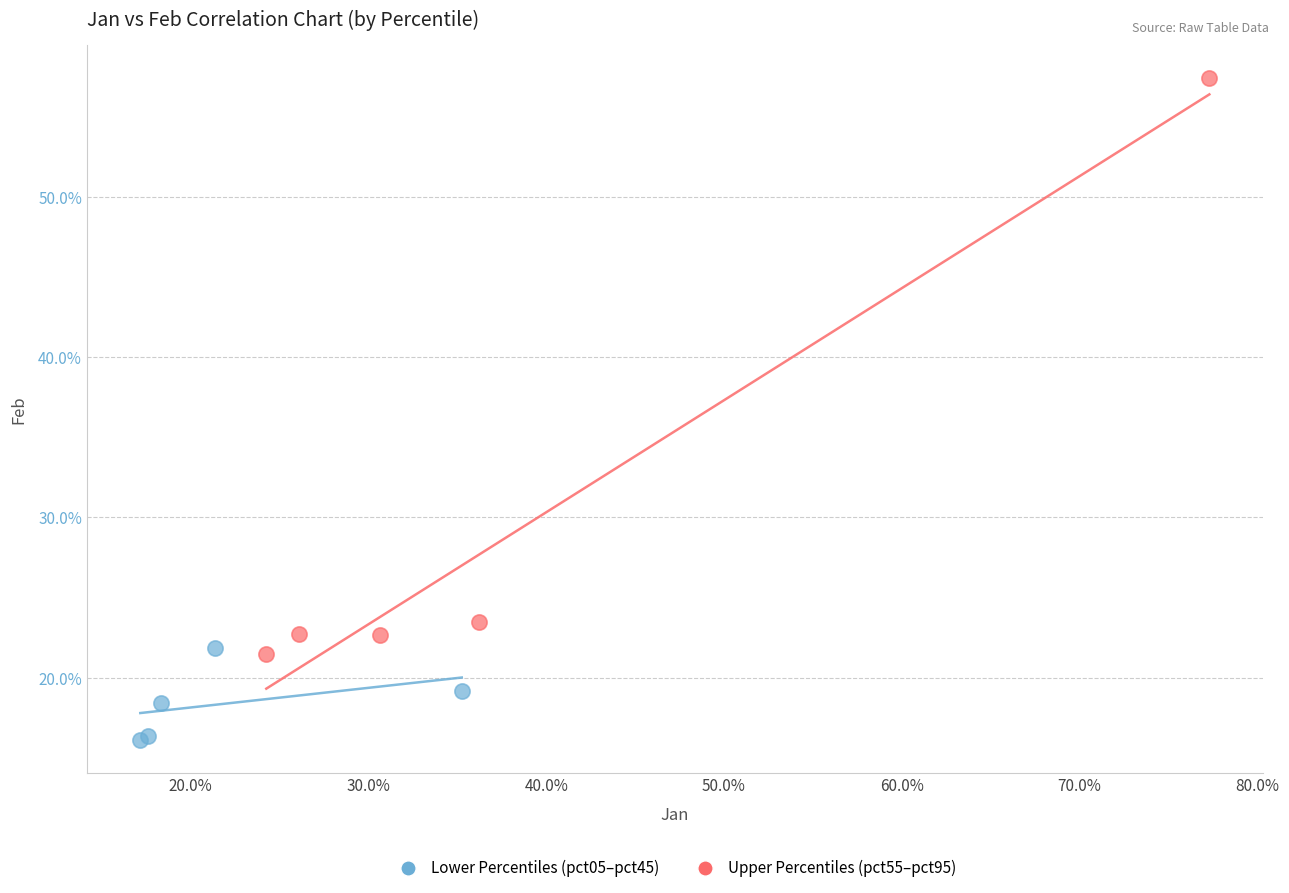

What are all the series names shown in the legend?

Lower Percentiles (pct05–pct45), Upper Percentiles (pct55–pct95)